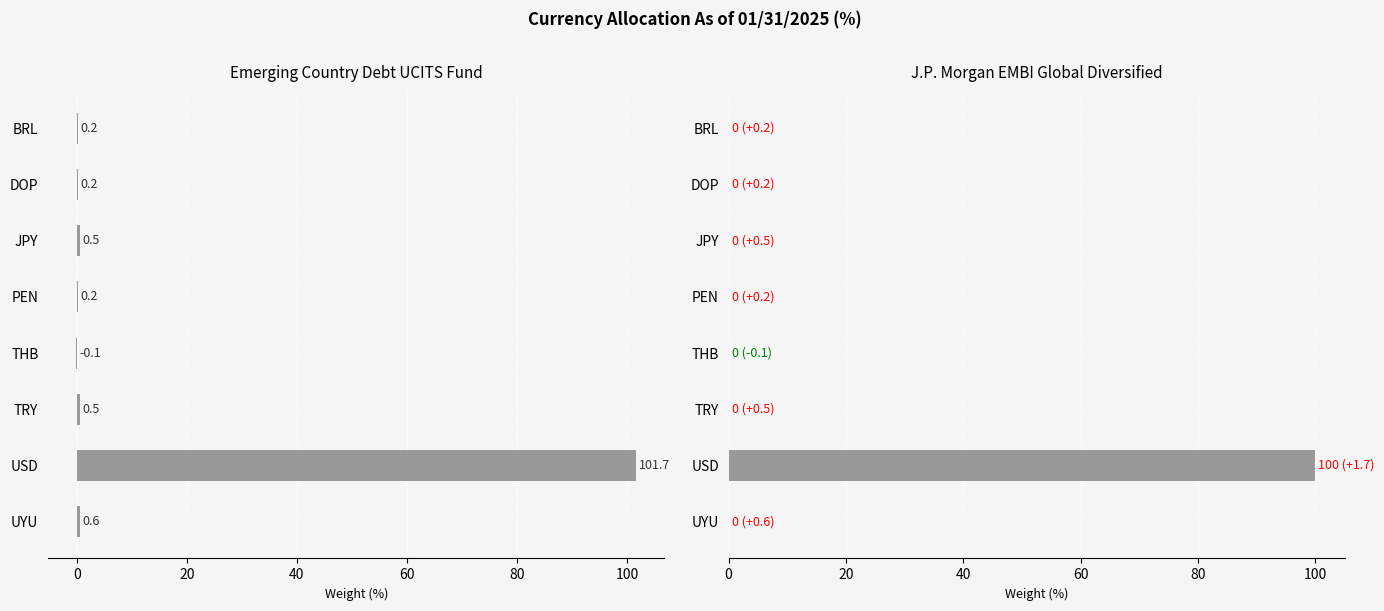

What are all the series names shown in the legend?

Emerging Country Debt UCITS Fund, J.P. Morgan EMBI Global Diversified